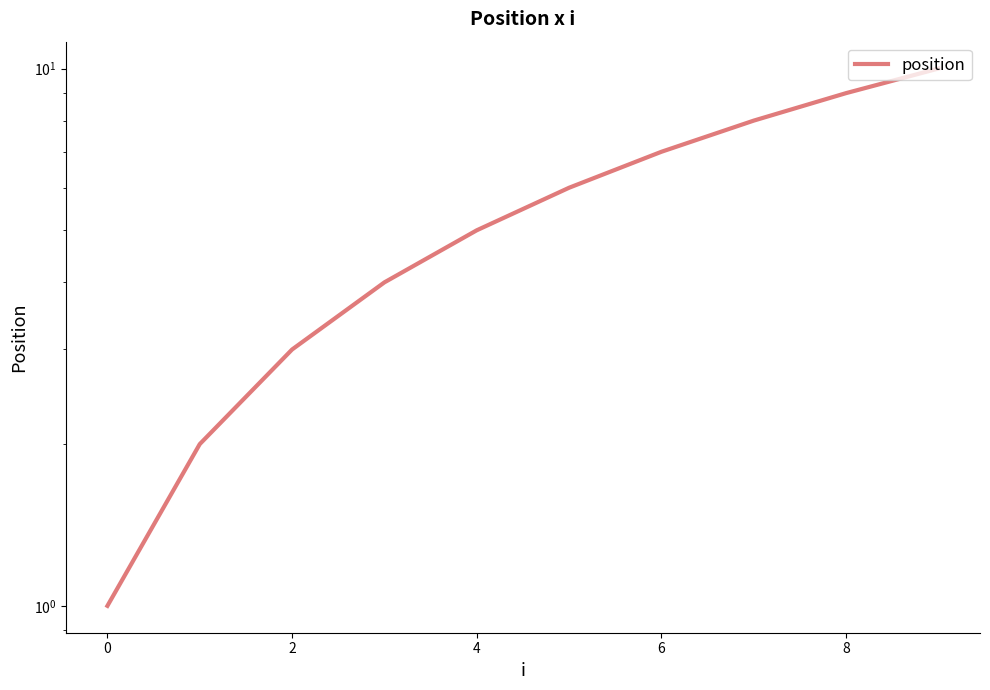

What is the maximum value shown in the chart?

10